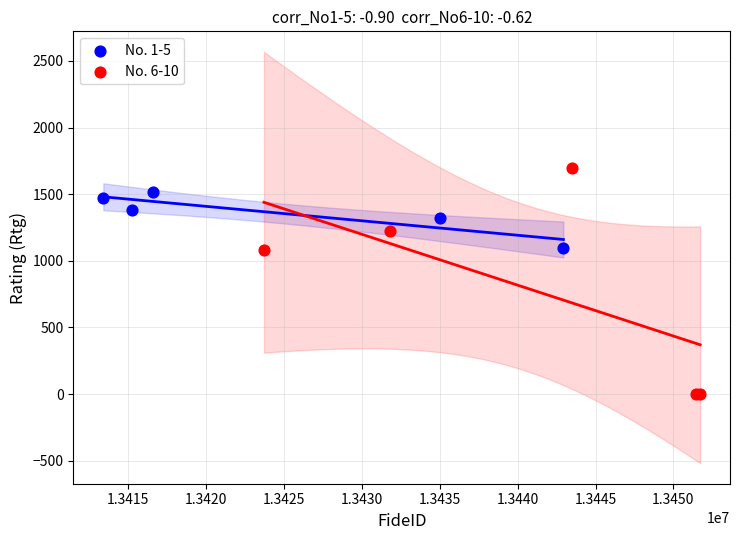

Which series reaches the maximum Y coordinate?

No. 6-10